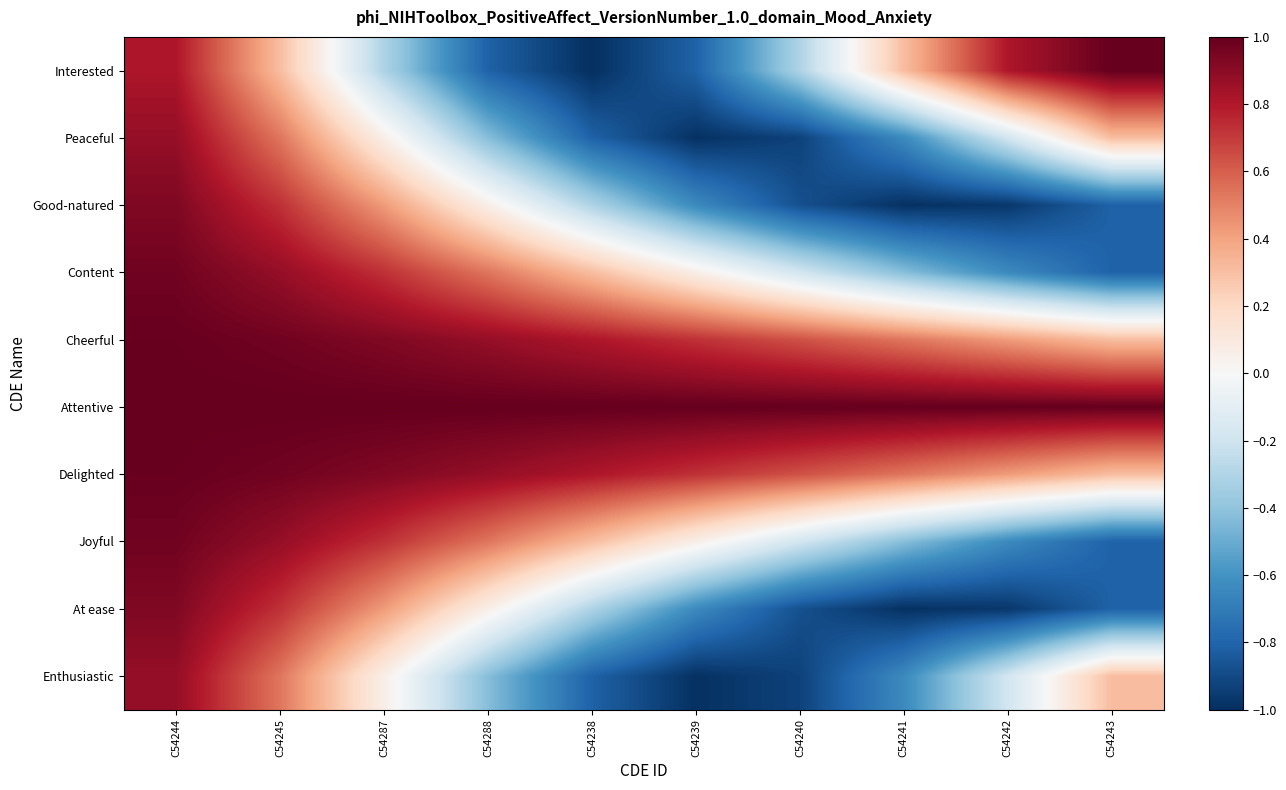

Reading right to left, what are all the values shown in this chart?

Interested: C54243=1.0	C54242=0.8	C54241=0.3	C54240=-0.3	C54239=-0.8	C54238=-1.0	C54288=-0.8	C54287=-0.3	C54245=0.3	C54244=0.8
Peaceful: C54243=0.3	C54242=-0.2	C54241=-0.6	C54240=-0.9	C54239=-1.0	C54238=-0.8	C54288=-0.4	C54287=0.1	C54245=0.5	C54244=0.9
Good-natured: C54243=-0.8	C54242=-1.0	C54241=-1.0	C54240=-0.9	C54239=-0.6	C54238=-0.3	C54288=0.1	C54287=0.4	C54245=0.7	C54244=0.9
Content: C54243=-0.8	C54242=-0.6	C54241=-0.4	C54240=-0.2	C54239=0.1	C54238=0.3	C54288=0.5	C54287=0.7	C54245=0.9	C54244=1.0
Cheerful: C54243=0.3	C54242=0.4	C54241=0.5	C54240=0.6	C54239=0.7	C54238=0.8	C54288=0.9	C54287=0.9	C54245=1.0	C54244=1.0
Attentive: C54243=1.0	C54242=1.0	C54241=1.0	C54240=1.0	C54239=1.0	C54238=1.0	C54288=1.0	C54287=1.0	C54245=1.0	C54244=1.0
Delighted: C54243=0.3	C54242=0.4	C54241=0.5	C54240=0.6	C54239=0.7	C54238=0.8	C54288=0.9	C54287=0.9	C54245=1.0	C54244=1.0
Joyful: C54243=-0.8	C54242=-0.6	C54241=-0.4	C54240=-0.2	C54239=0.1	C54238=0.3	C54288=0.5	C54287=0.7	C54245=0.9	C54244=1.0
At ease: C54243=-0.8	C54242=-1.0	C54241=-1.0	C54240=-0.9	C54239=-0.6	C54238=-0.3	C54288=0.1	C54287=0.4	C54245=0.7	C54244=0.9
Enthusiastic: C54243=0.3	C54242=-0.2	C54241=-0.6	C54240=-0.9	C54239=-1.0	C54238=-0.8	C54288=-0.4	C54287=0.1	C54245=0.5	C54244=0.9